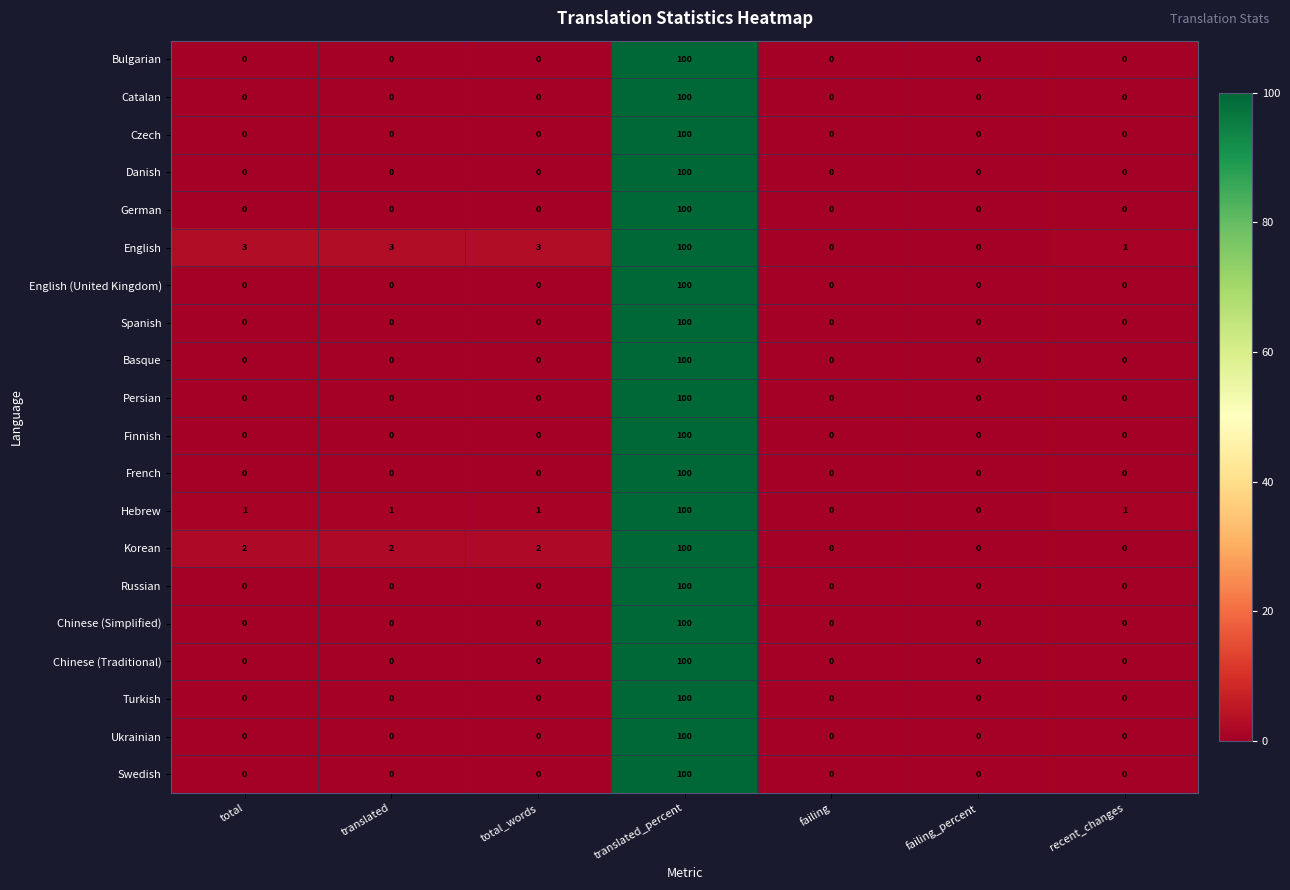

What is the difference between the maximum and second lowest values in the Russian series?

100